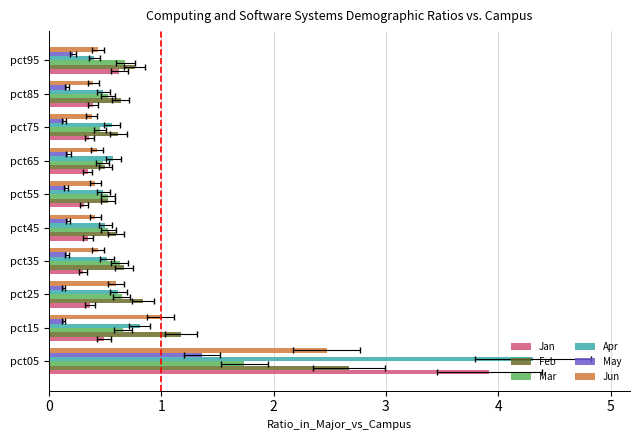

How many bars are there in each group?

6